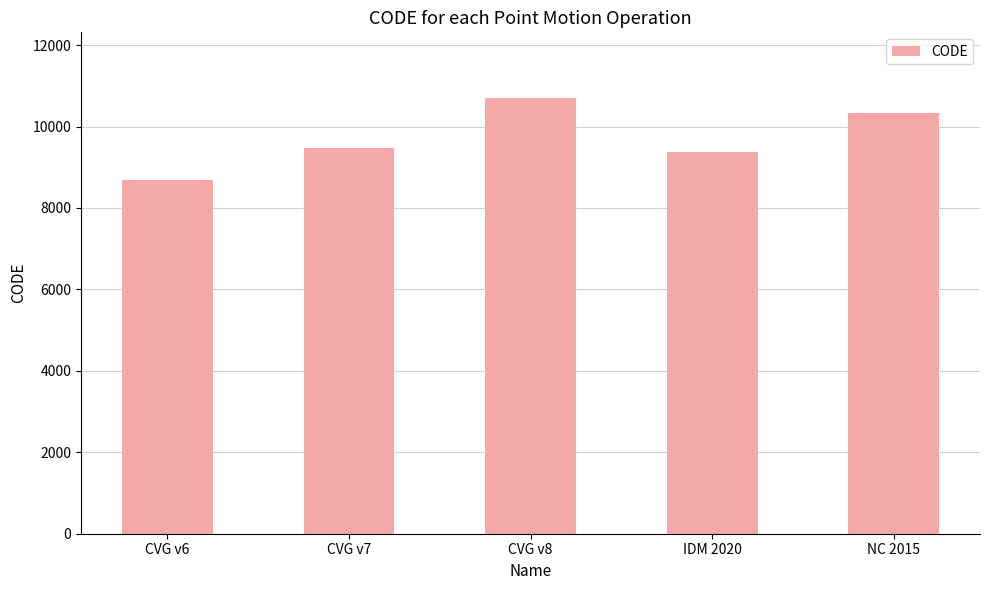

How many distinct data groups are displayed?

1